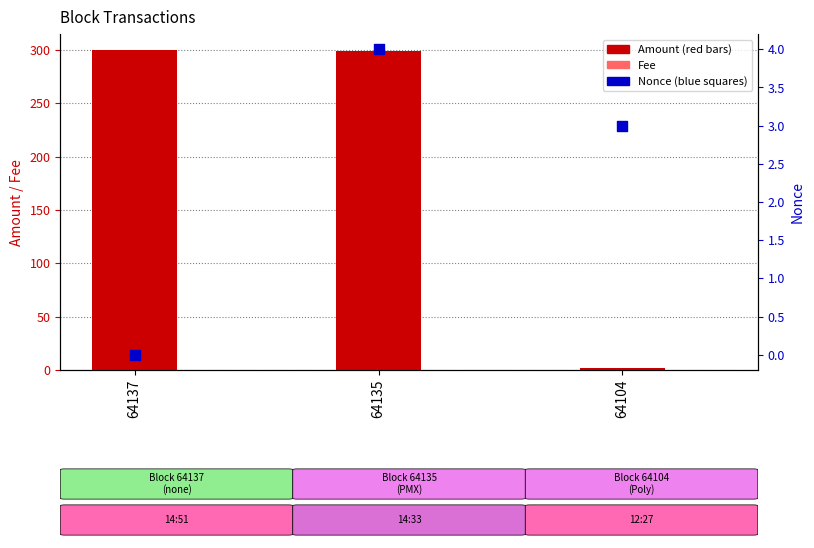

At how many categories does at least one series exceed 95?

2